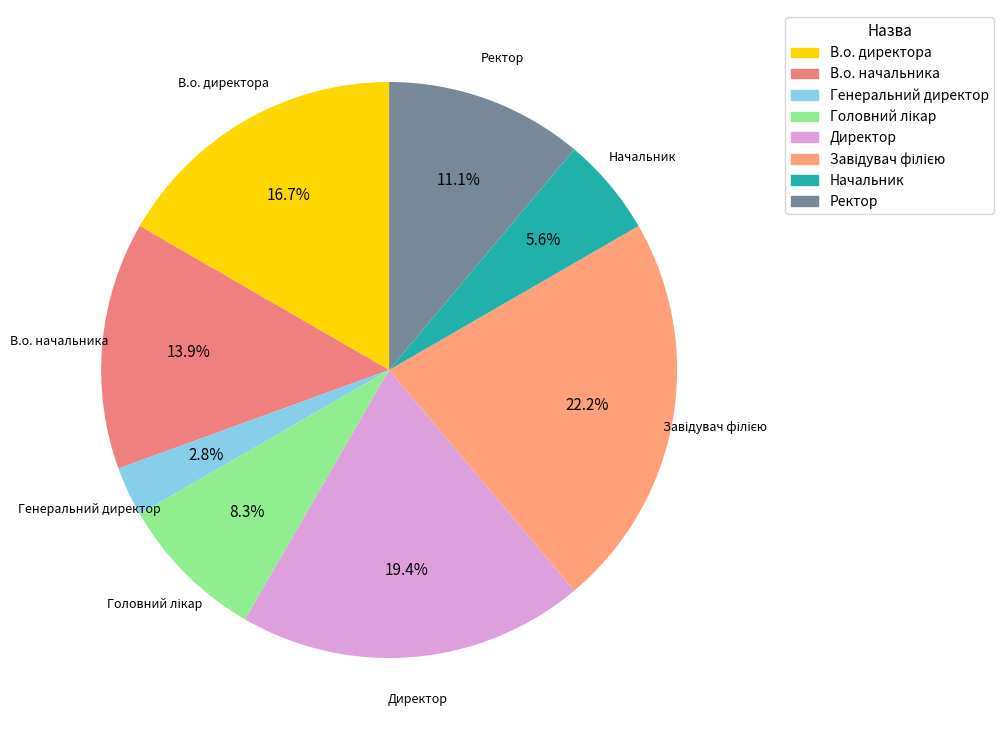

Which slice is the smallest?

Генеральний директор